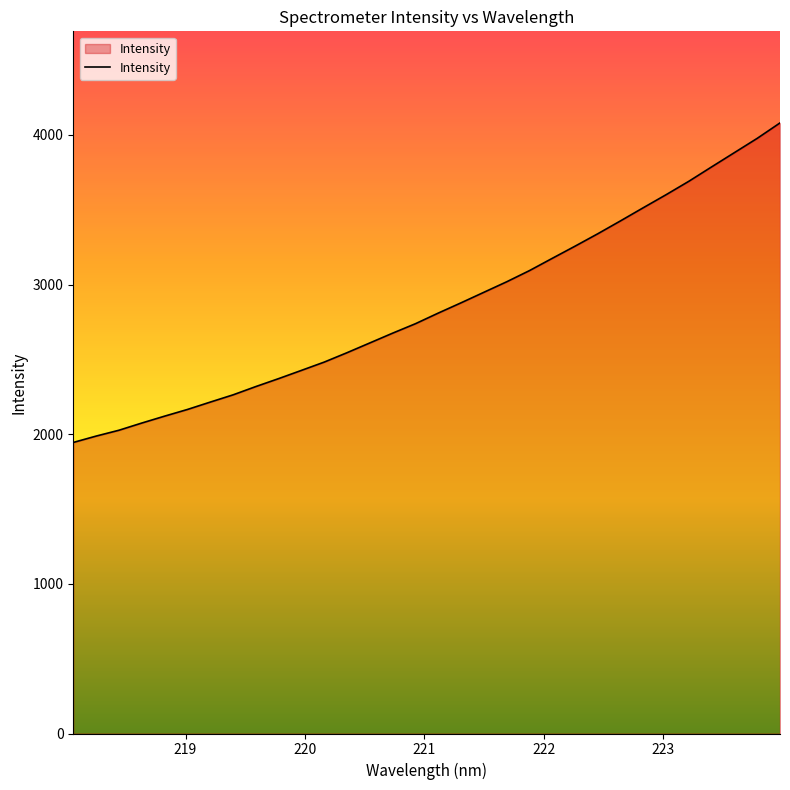

What is the maximum value shown in the chart?

4080.4